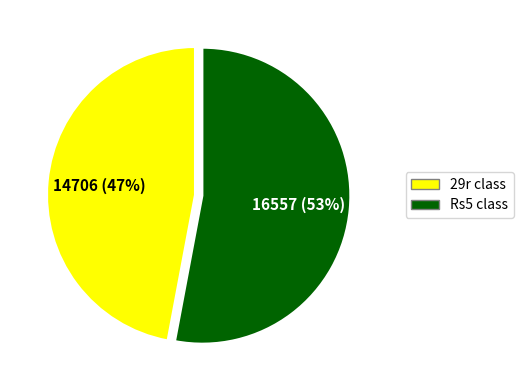

To the nearest percent, what is the difference between the largest and smallest slice percentages?

6%